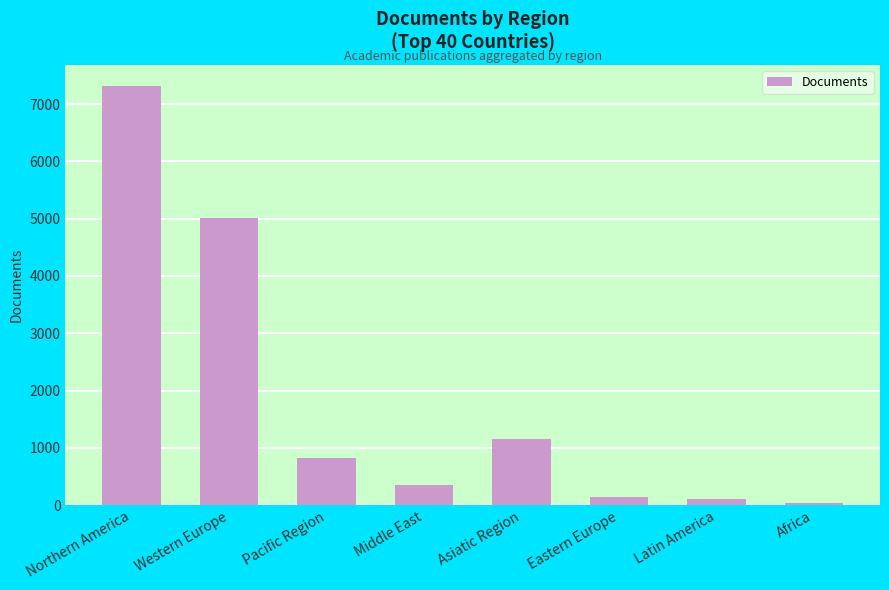

Between Western Europe and Pacific Region, which is larger?

Western Europe